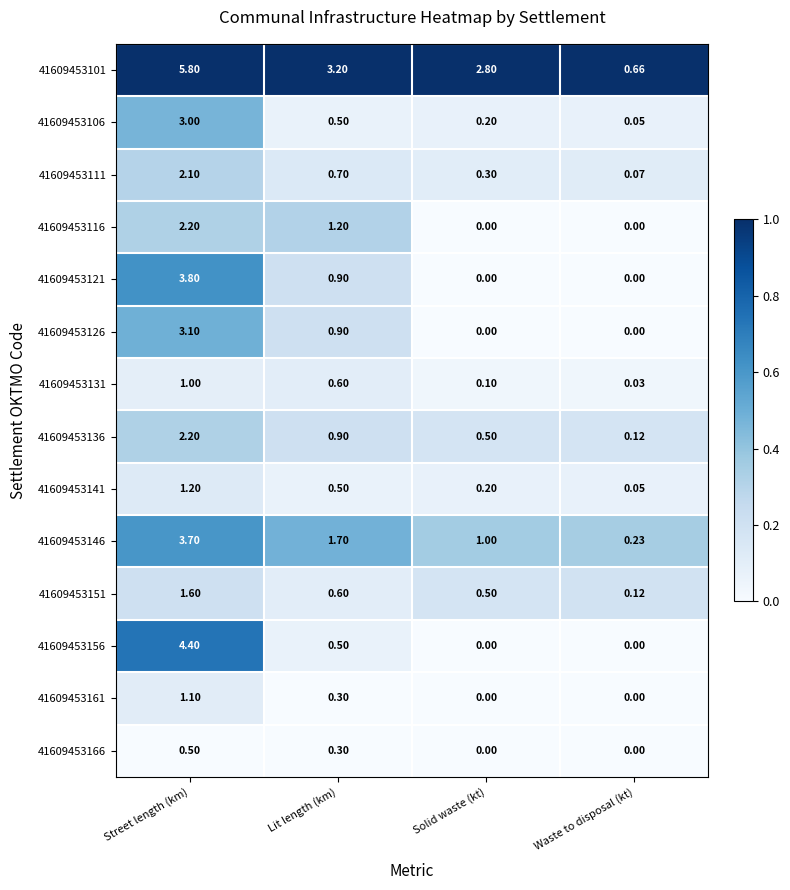

Which series changed the most between Lit length (km) and Waste to disposal (kt)?

41609453101